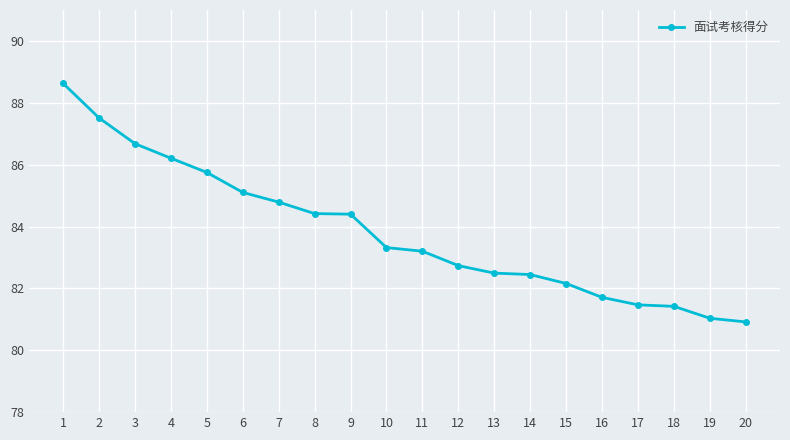

What value does the data have at 3?

86.7